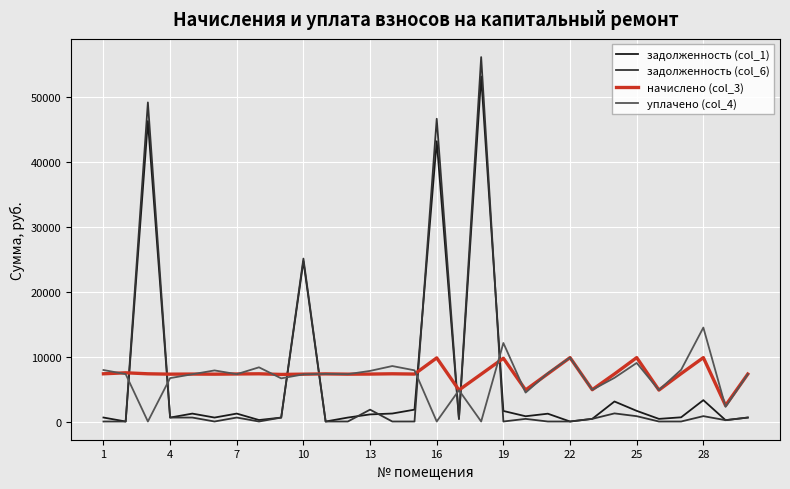

Which series has the widest spread of values?

задолженность (col_6)